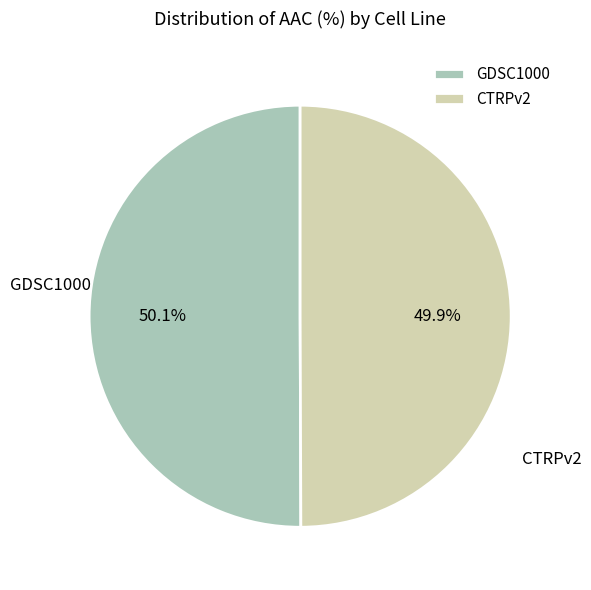

Does any single category account for the majority?

Yes